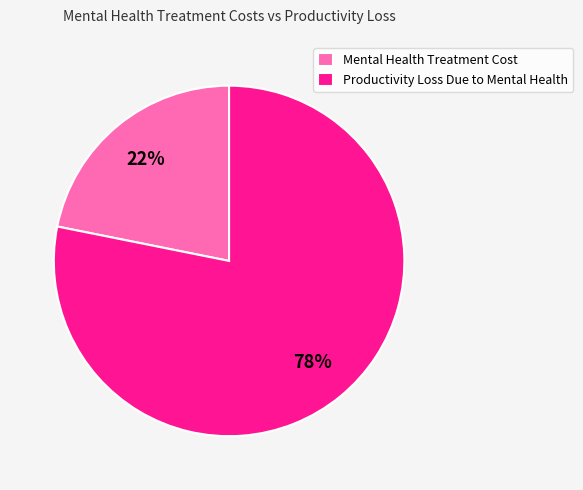

Between Productivity Loss Due to Mental Health and Mental Health Treatment Cost, which is larger?

Productivity Loss Due to Mental Health